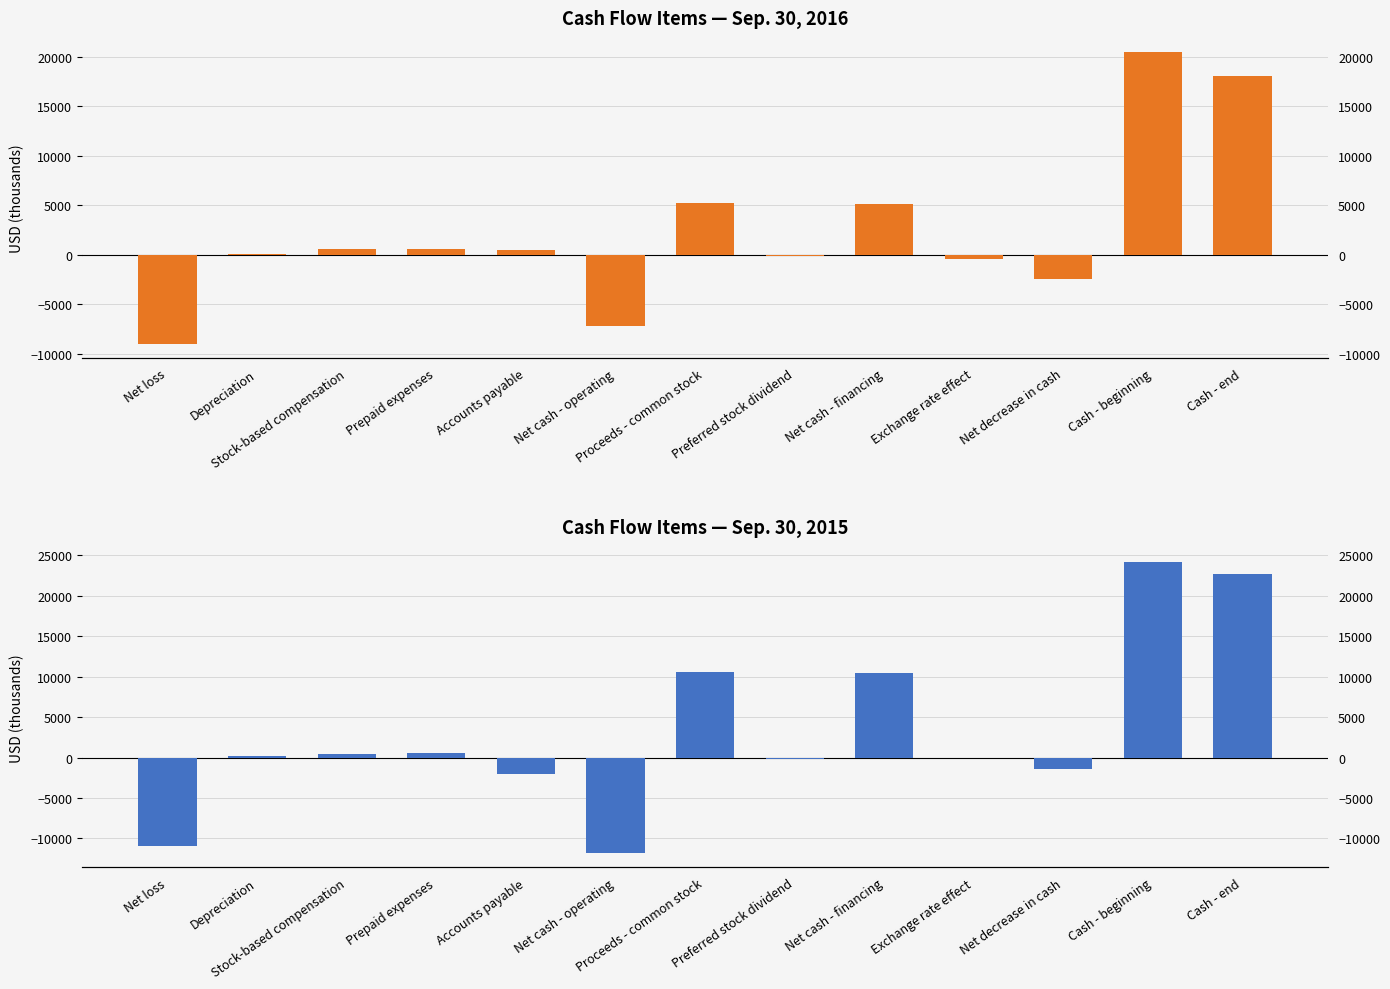

How many negative values does the Sep. 30, 2016 series have?

5